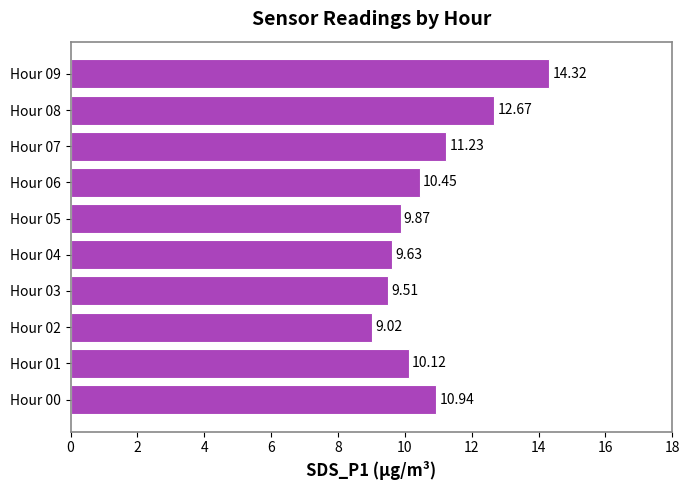

What is the average value?

10.8